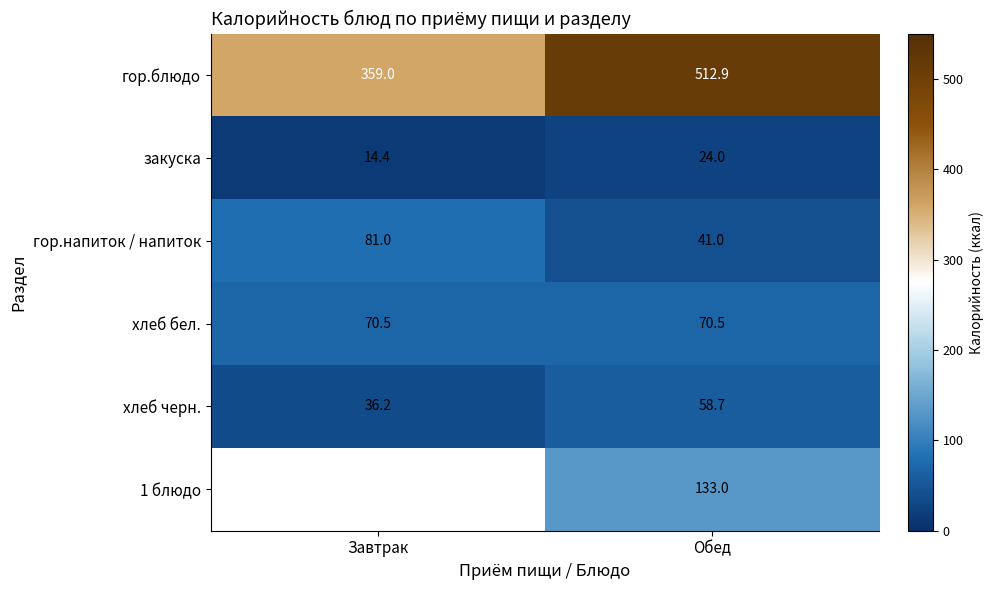

Read the хлеб бел. value at Обед.

70.5